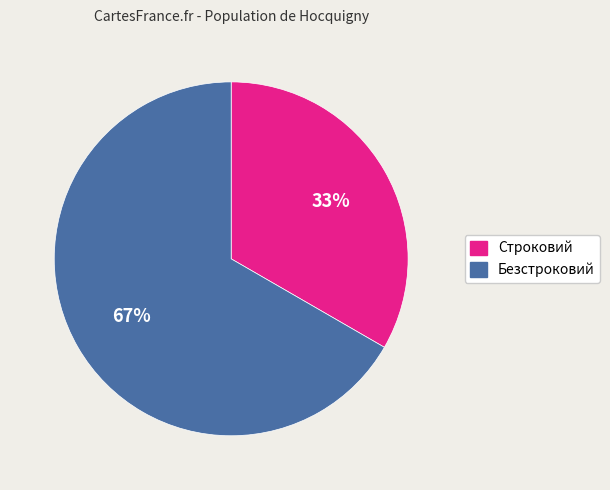

To the nearest percent, what is the average slice percentage?

50%